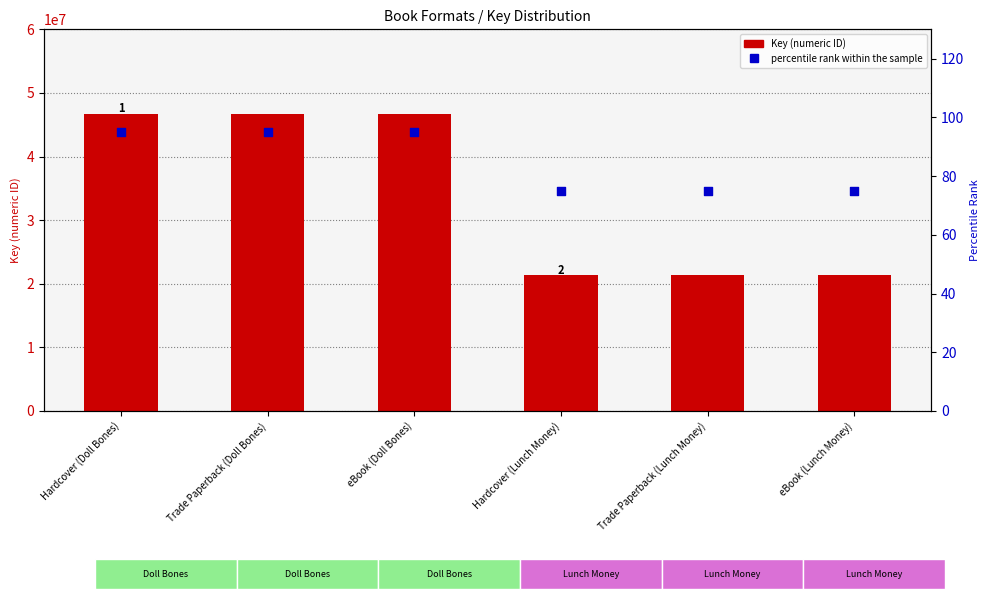

Is the value of Key (numeric ID) at Hardcover (Doll Bones) greater than the value of percentile rank within the sample at Trade Paperback (Lunch Money)?

Yes